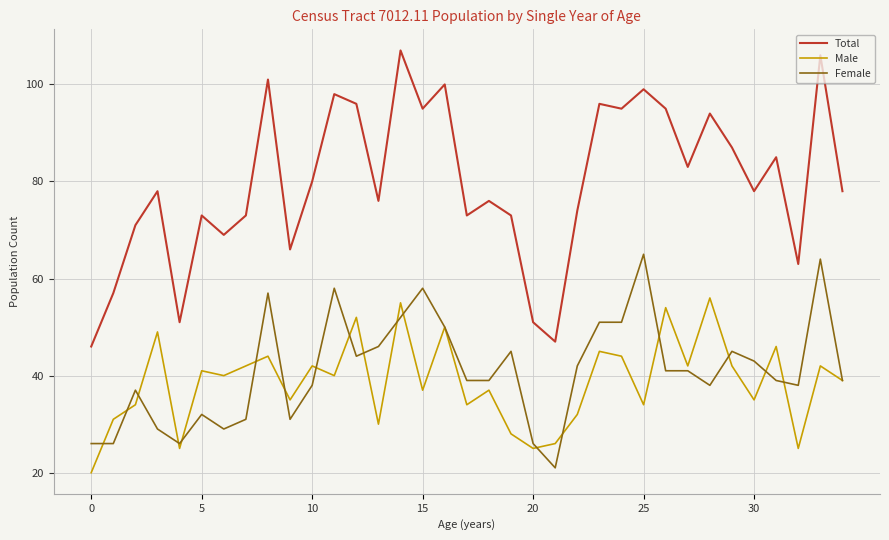

How many series are shown in this chart?

3